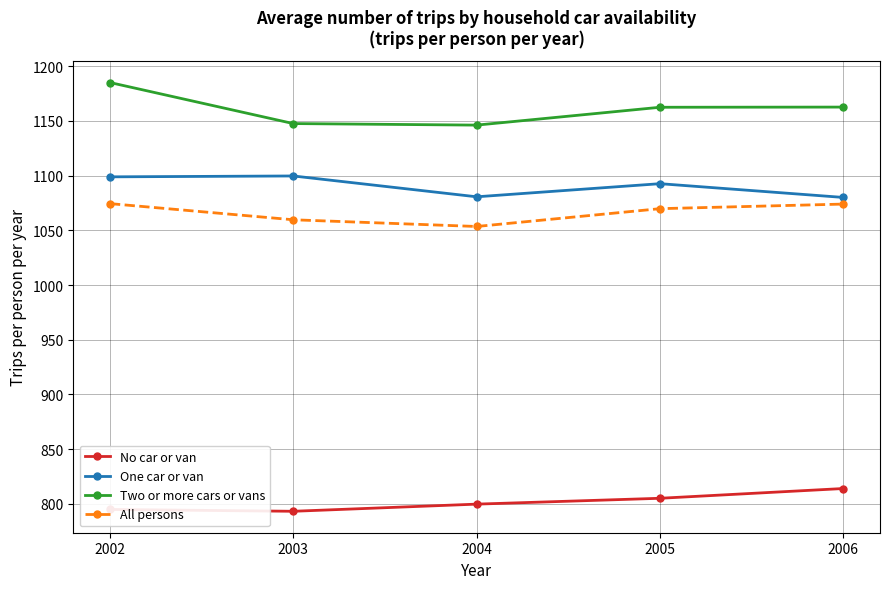

What is the highest value of the No car or van series?

814.0